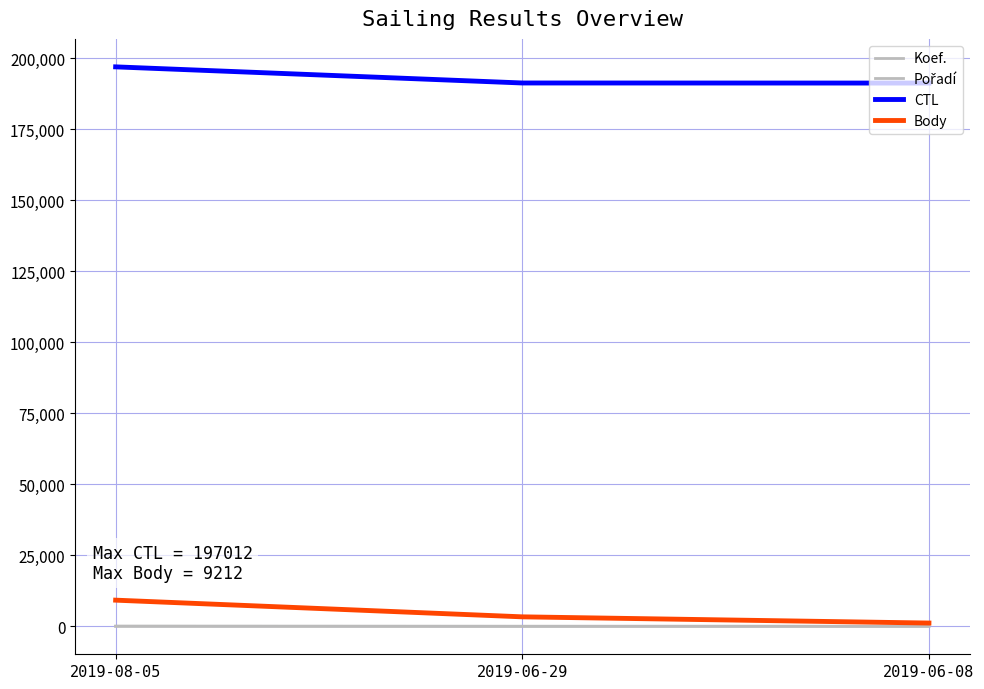

How many values in the Koef. series are below 7?

1